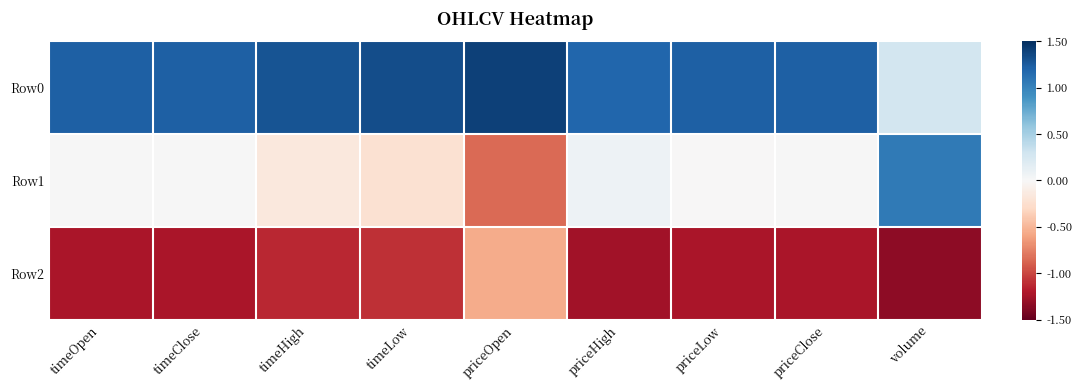

What is the difference between the highest and lowest values at priceHigh?

2.4